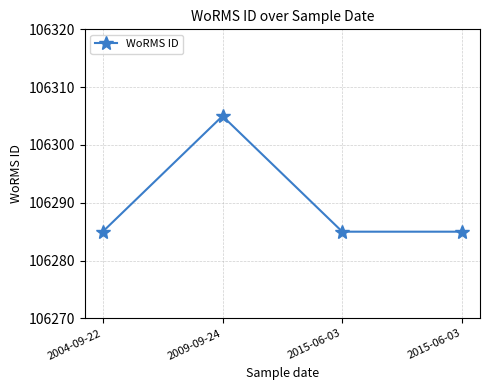

Does the chart have visible grid lines?

Yes